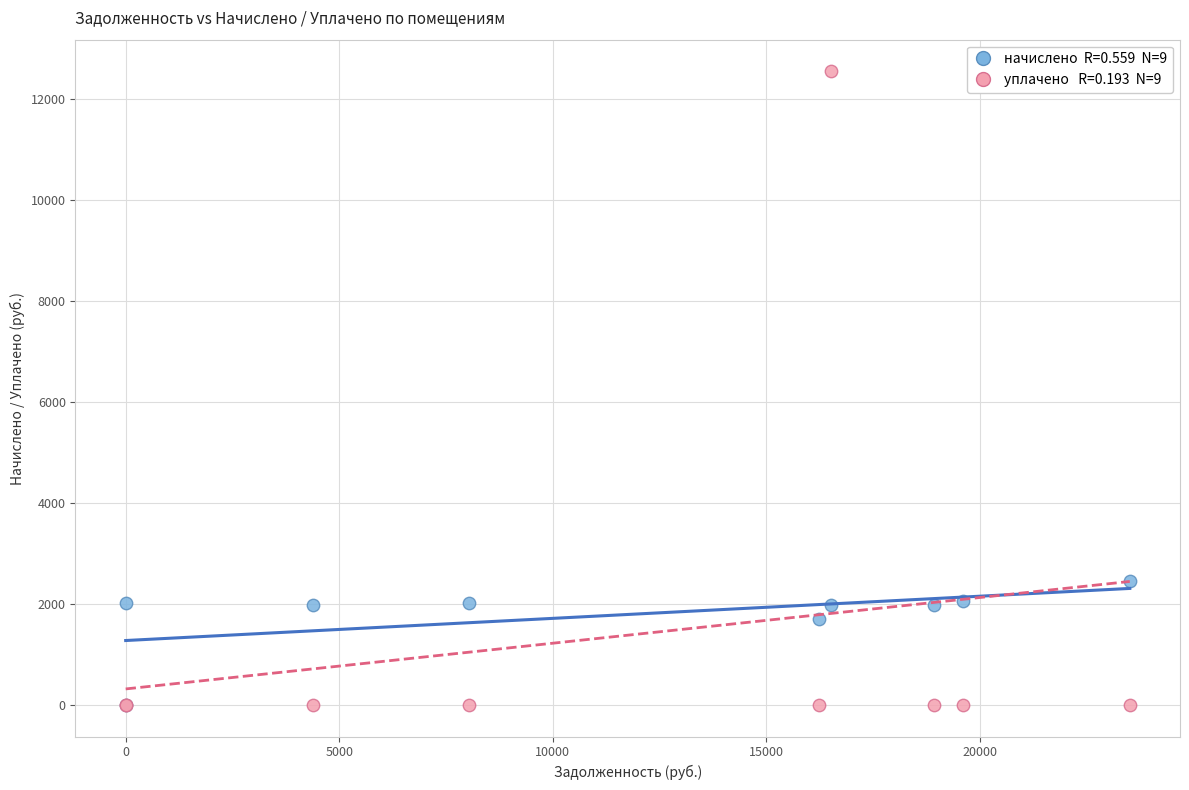

Across all series, what Y value is closest to 6279?

2463.1